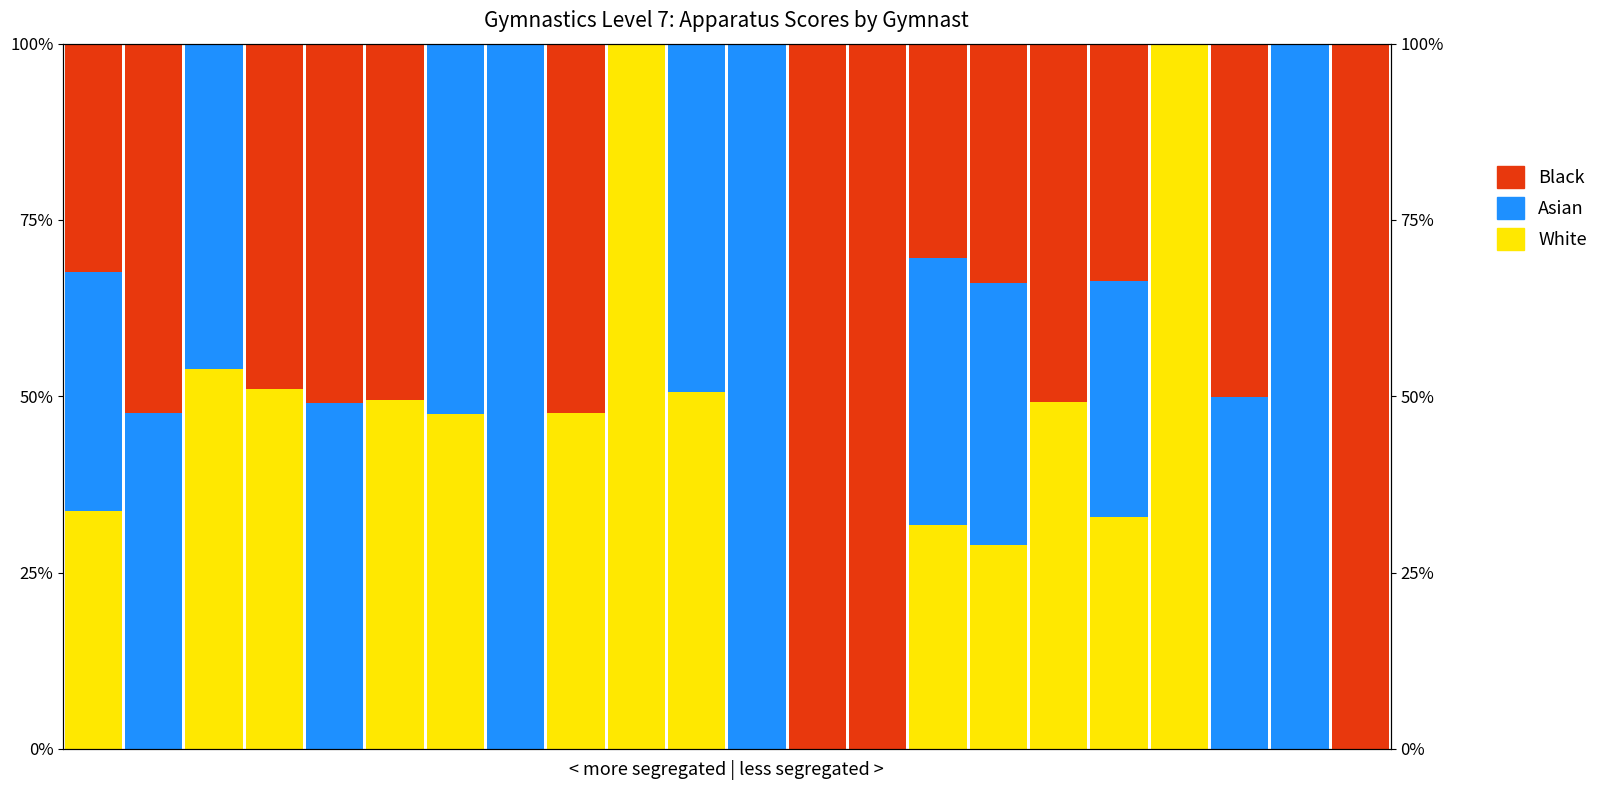

Reading left to right, what are all the values shown in this chart?

White: 33.7	0.0	53.9	51.0	0.0	49.5	47.5	0.0	47.6	100.0	50.6	0.0	0.0	0.0	31.8	28.8	49.2	33.0	100.0	0.0	0.0	0.0
Asian: 33.9	47.6	46.1	0.0	49.0	0.0	52.5	100.0	0.0	0.0	49.4	100.0	0.0	0.0	37.9	37.2	0.0	33.3	0.0	49.9	100.0	0.0
Black: 32.3	52.4	0.0	49.0	51.0	50.5	0.0	0.0	52.4	0.0	0.0	0.0	100.0	100.0	30.4	34.0	50.8	33.7	0.0	50.1	0.0	100.0